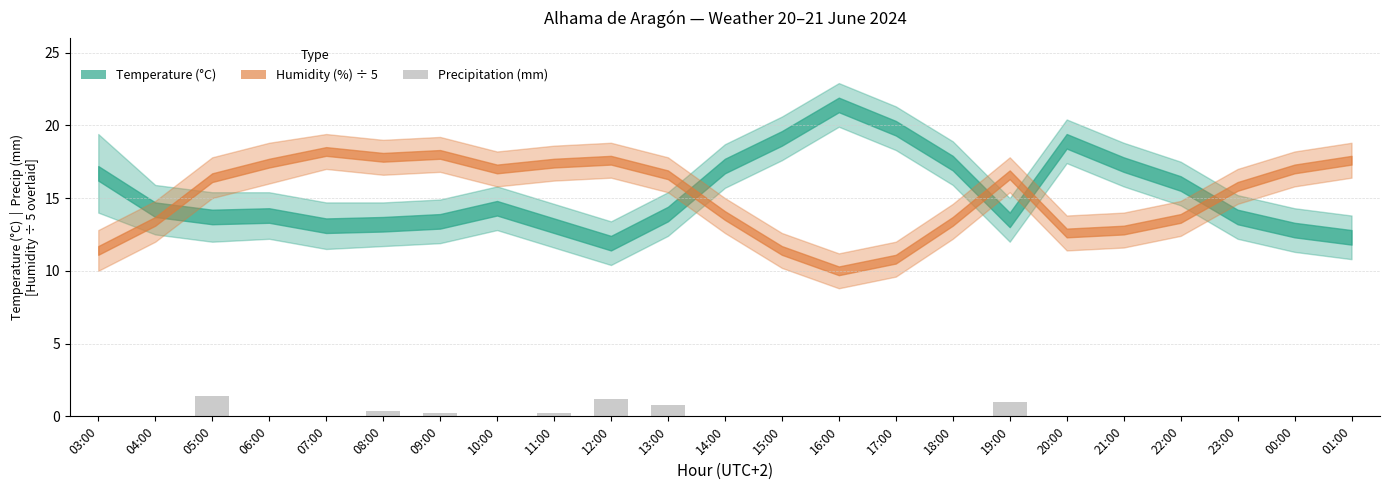

True or false: the data shows -0.8 at 18:00.

False